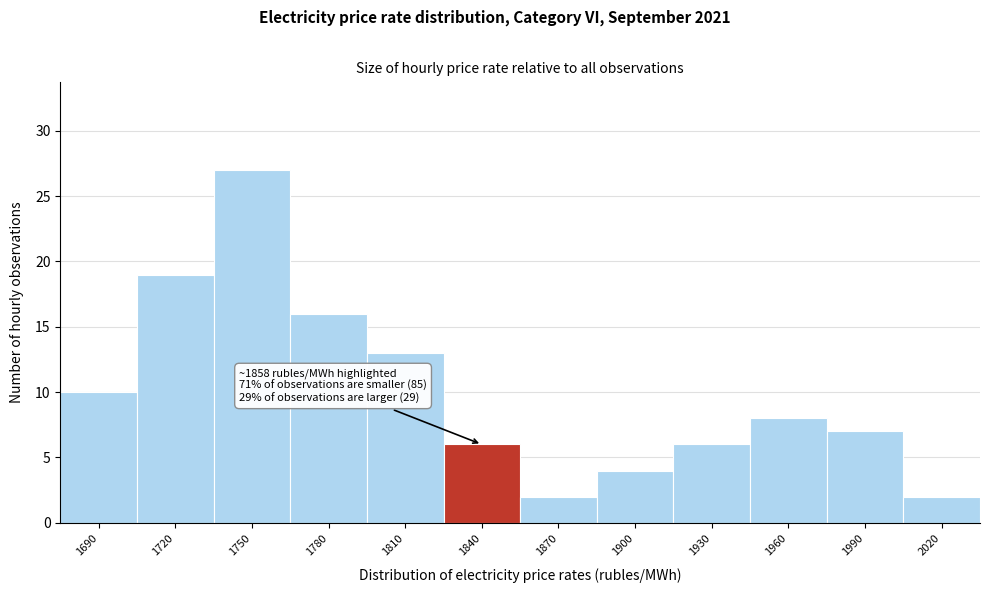

Reading left to right, what are all the values shown in this chart?

10	19	27	16	13	6	2	4	6	8	7	2